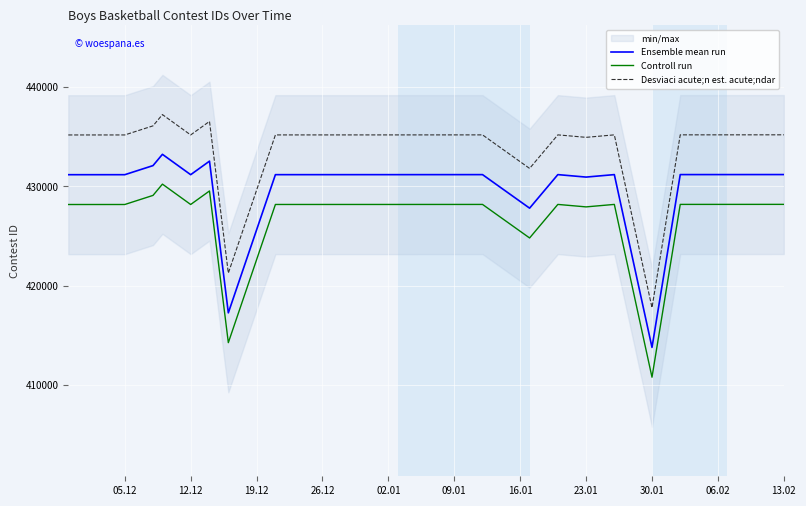

What is the minimum value for Desviaci acute;n est. acute;ndar?

417804